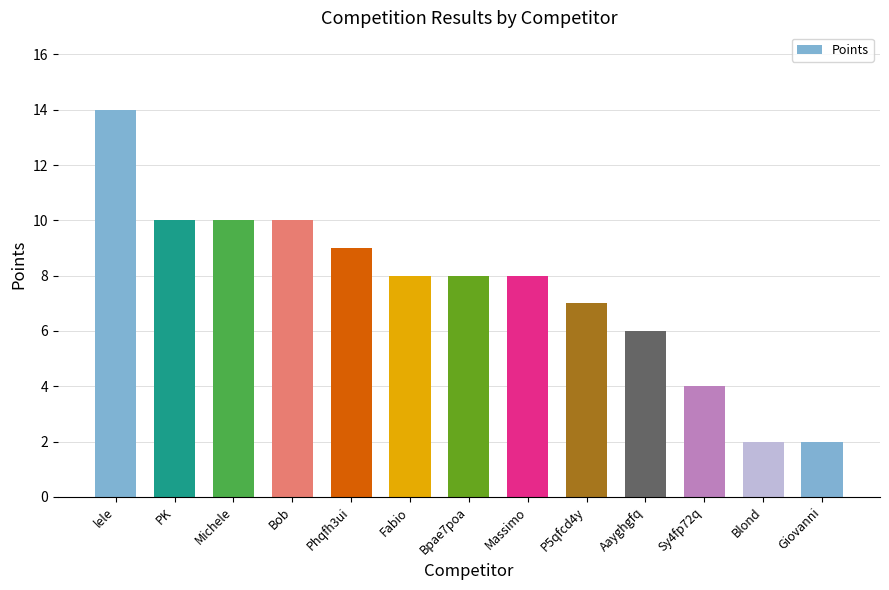

What is the change in value from P5qfcd4y to Giovanni?

-5